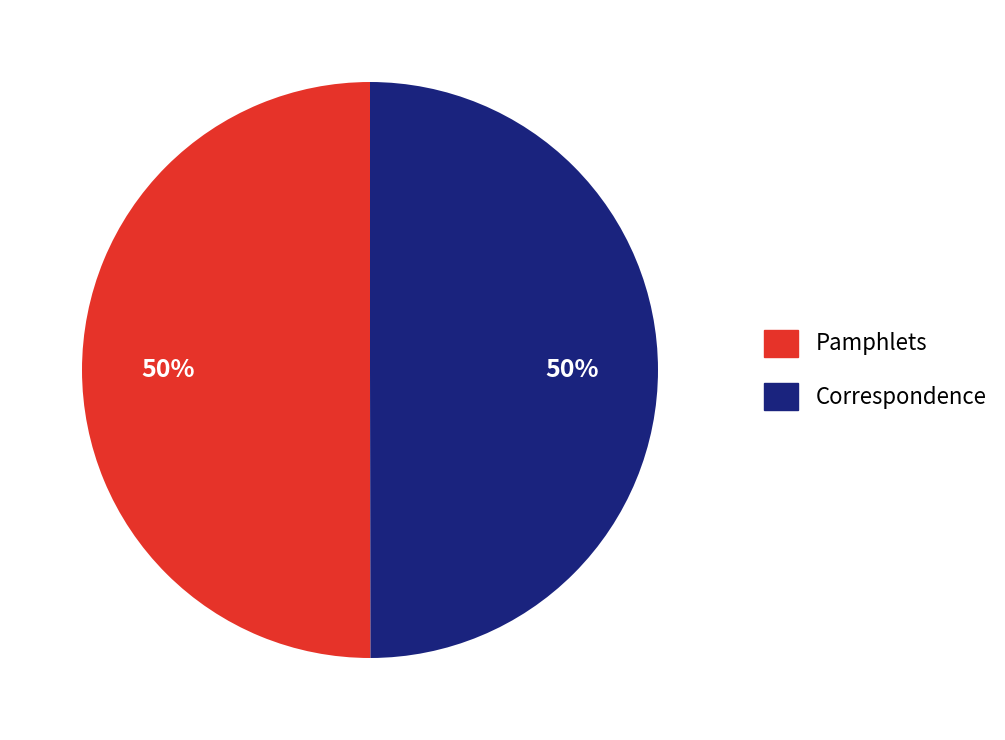

The Pamphlets slice represents 55% of the pie. True or false?

False